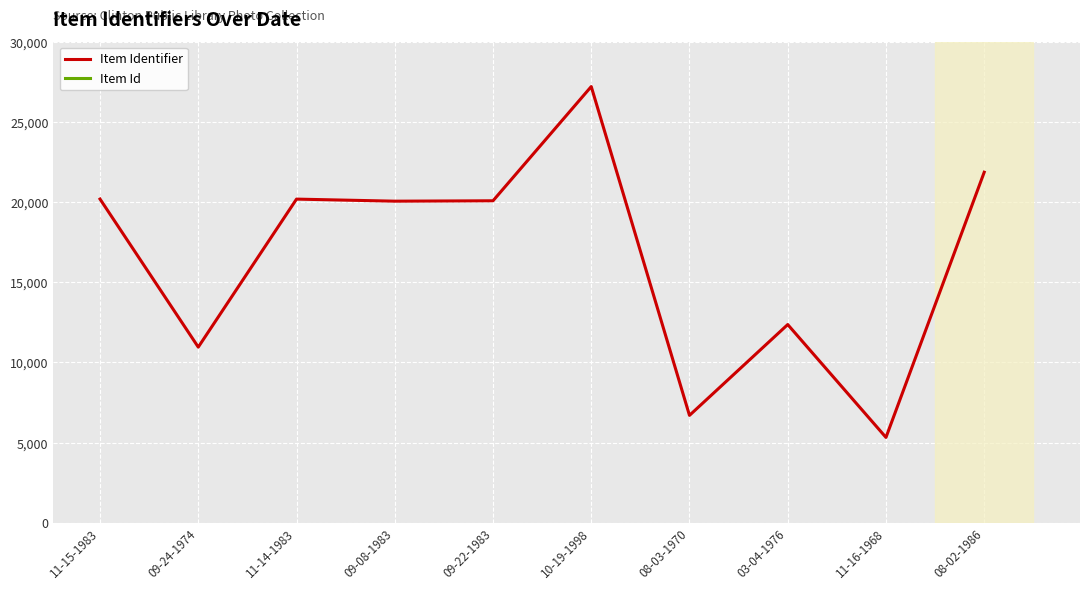

What is the maximum value for Item Identifier?

27201